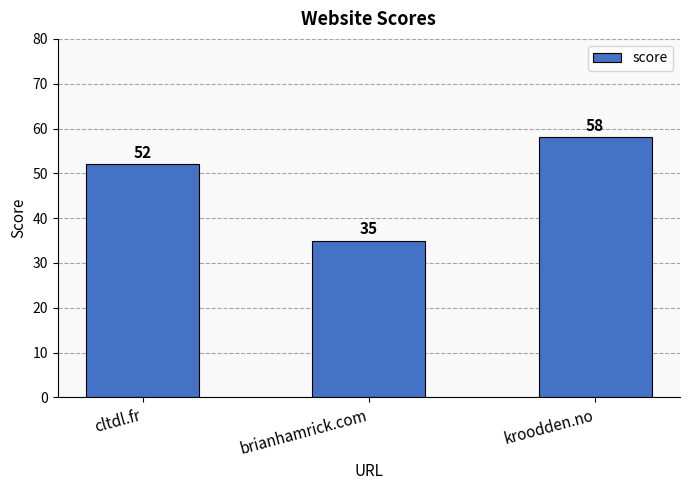

Which category has the lowest value across all series?

brianhamrick.com